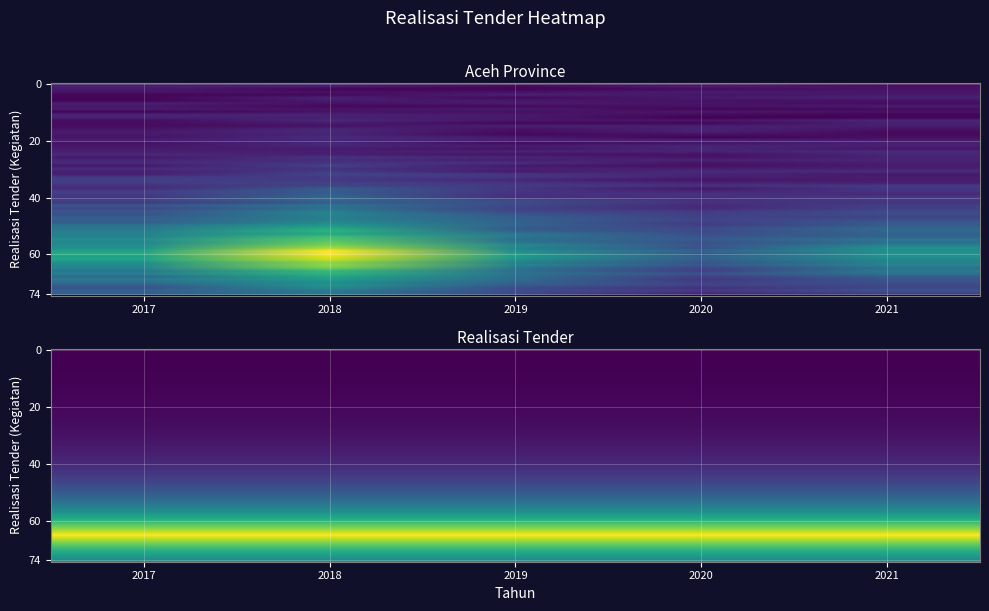

What is the minimum value shown in the chart?

0.2